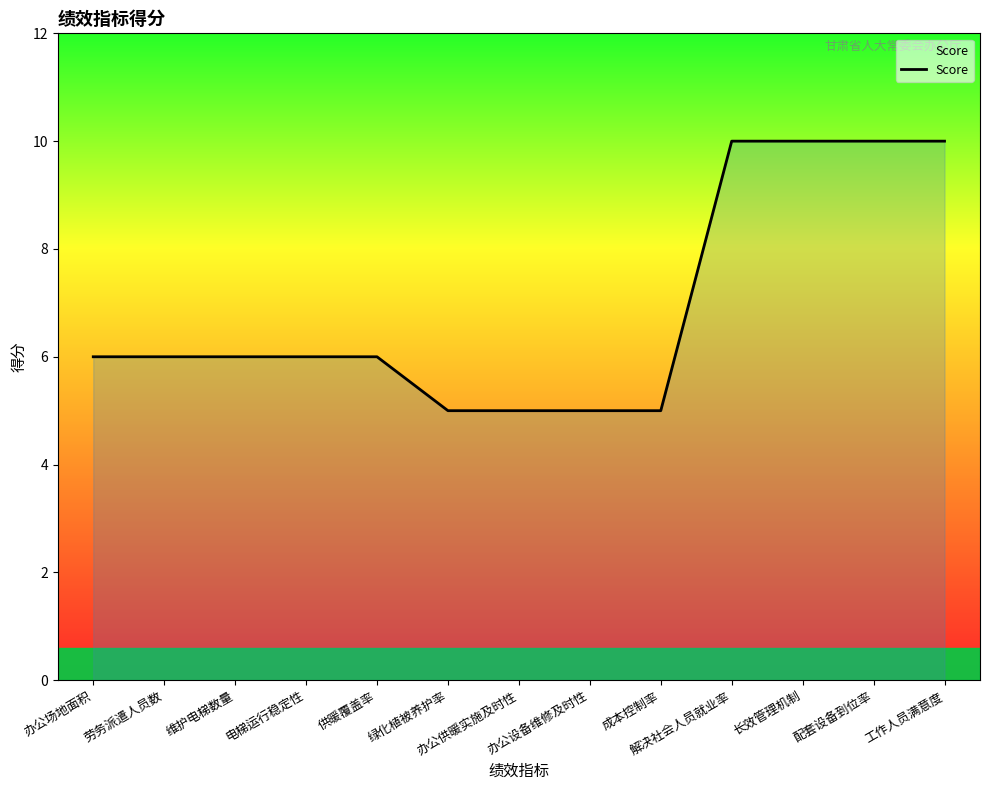

What is the greatest value displayed?

10